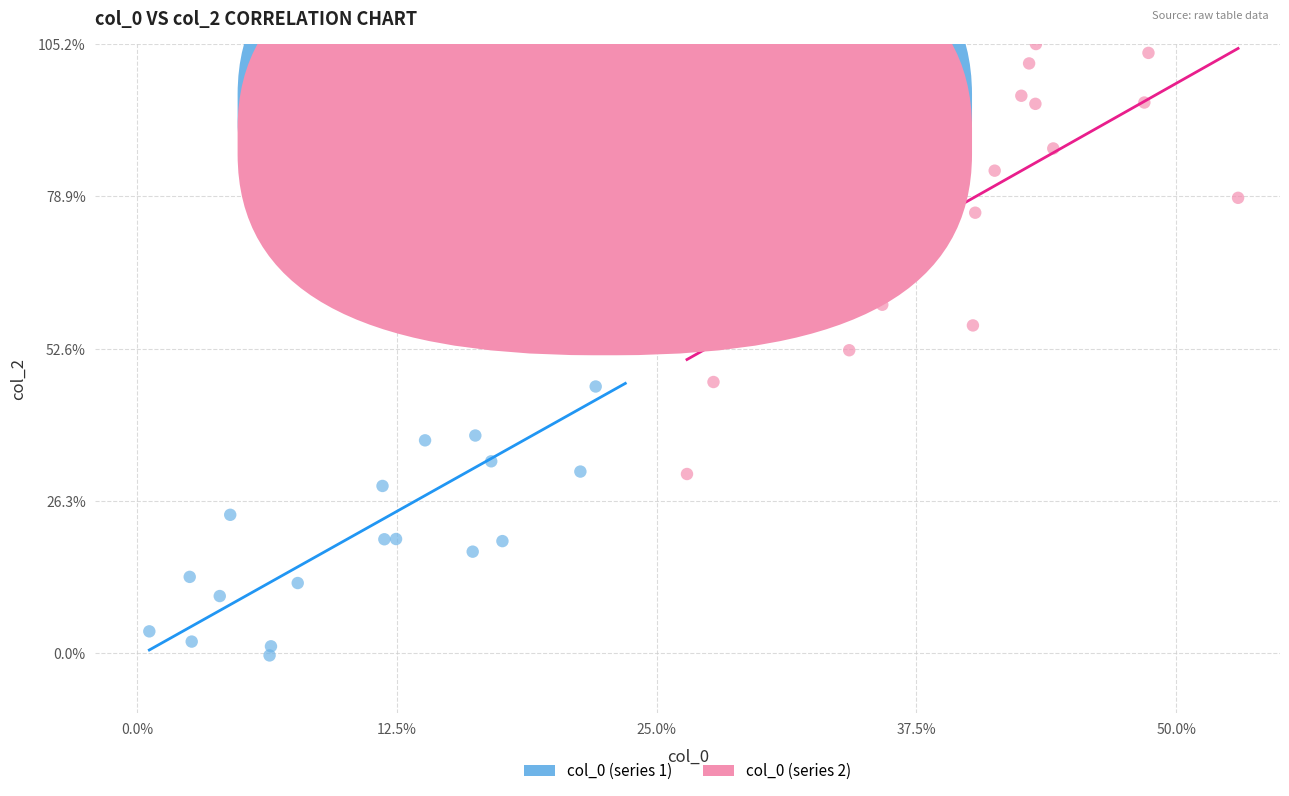

What are all the series names shown in the legend?

col_0 (series 1), col_0 (series 2)